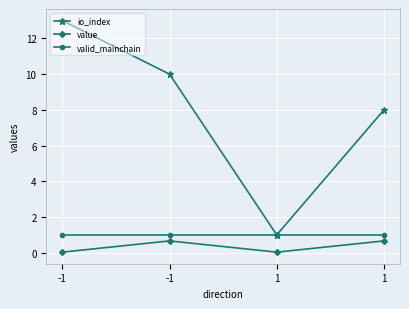

Where is value nearest to the value 0?

-1